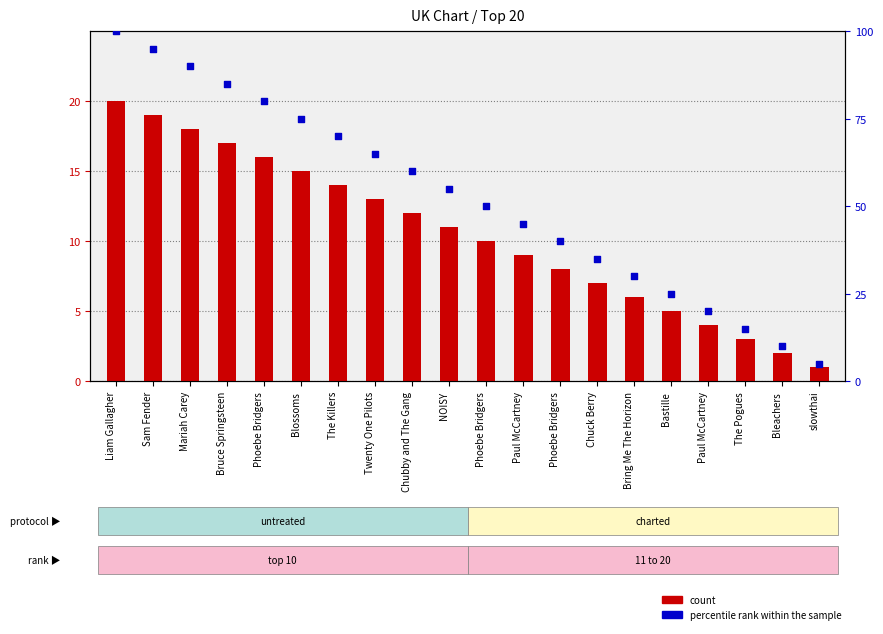

At which category is the sum across all series the highest?

Liam Gallagher